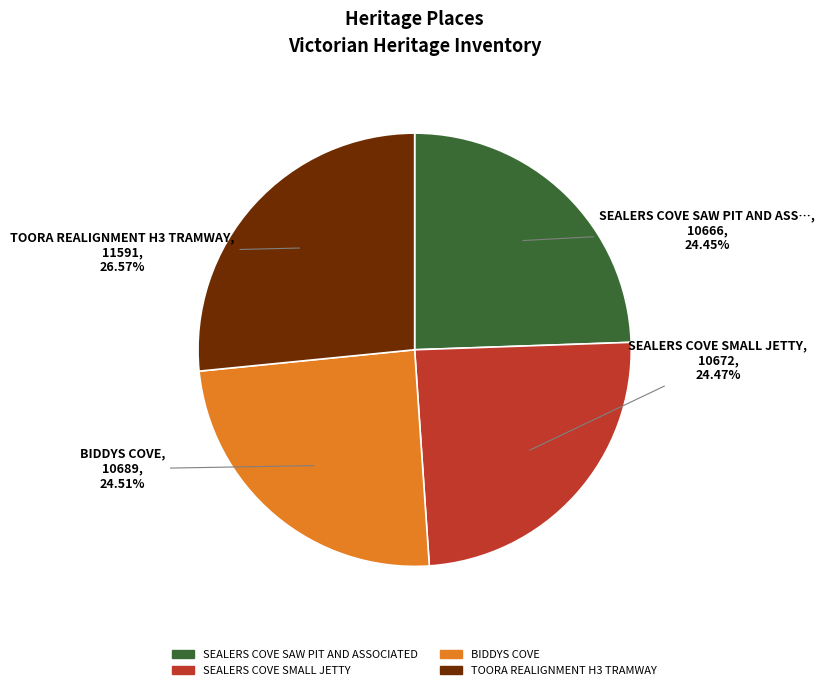

To the nearest percent, what is the average slice percentage?

25%